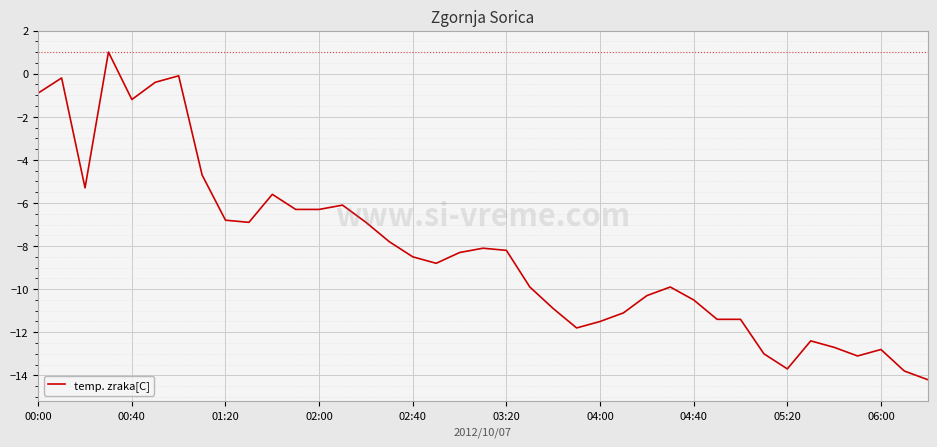

What is the difference between the maximum and minimum values?

15.2